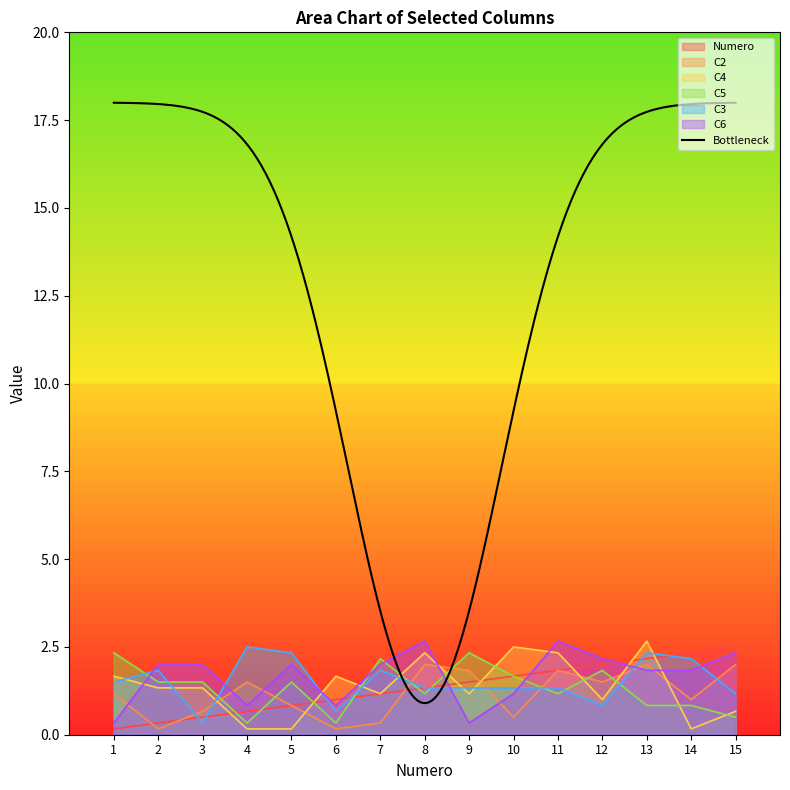

How many times do C4 and C5 cross each other?

9